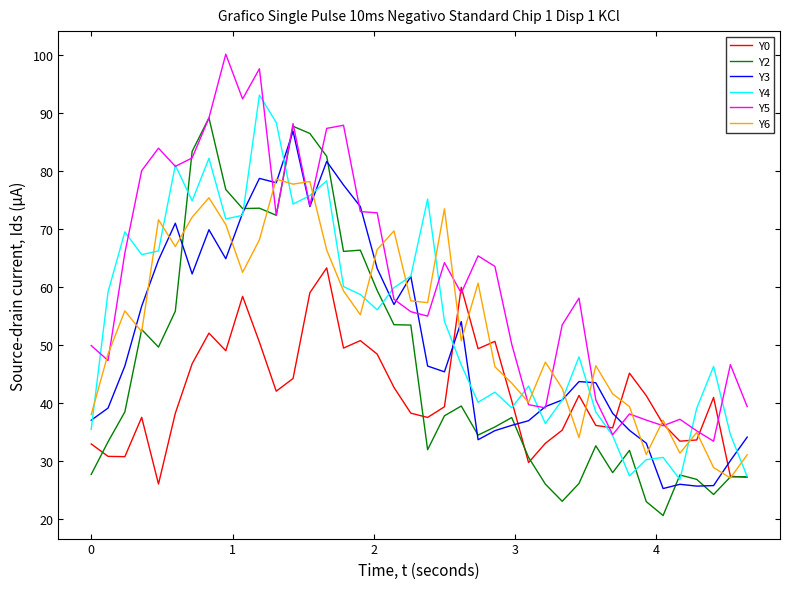

What are all the series names shown in the legend?

Y0, Y2, Y3, Y4, Y5, Y6